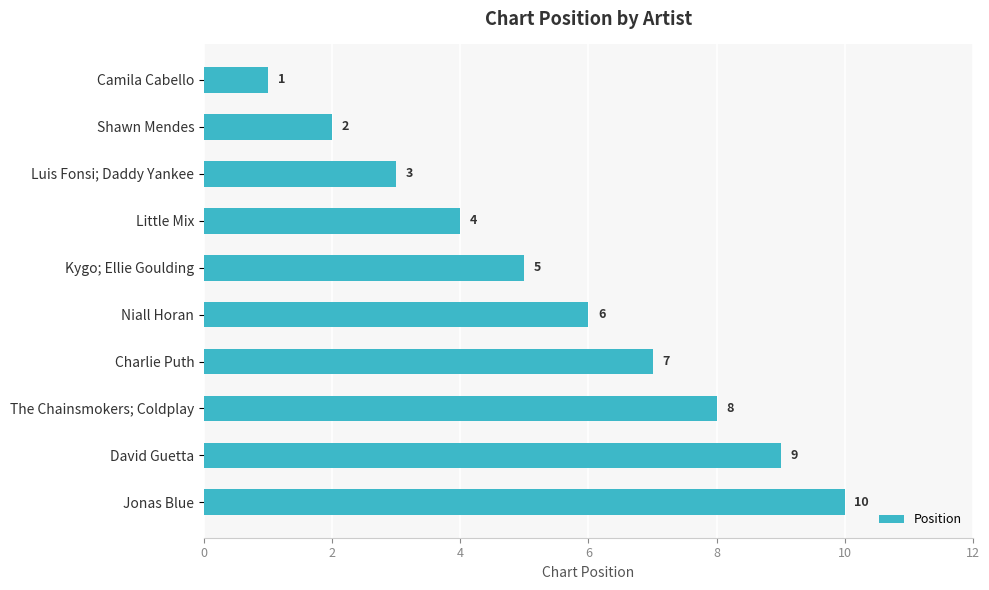

How many data points does each series have?

10